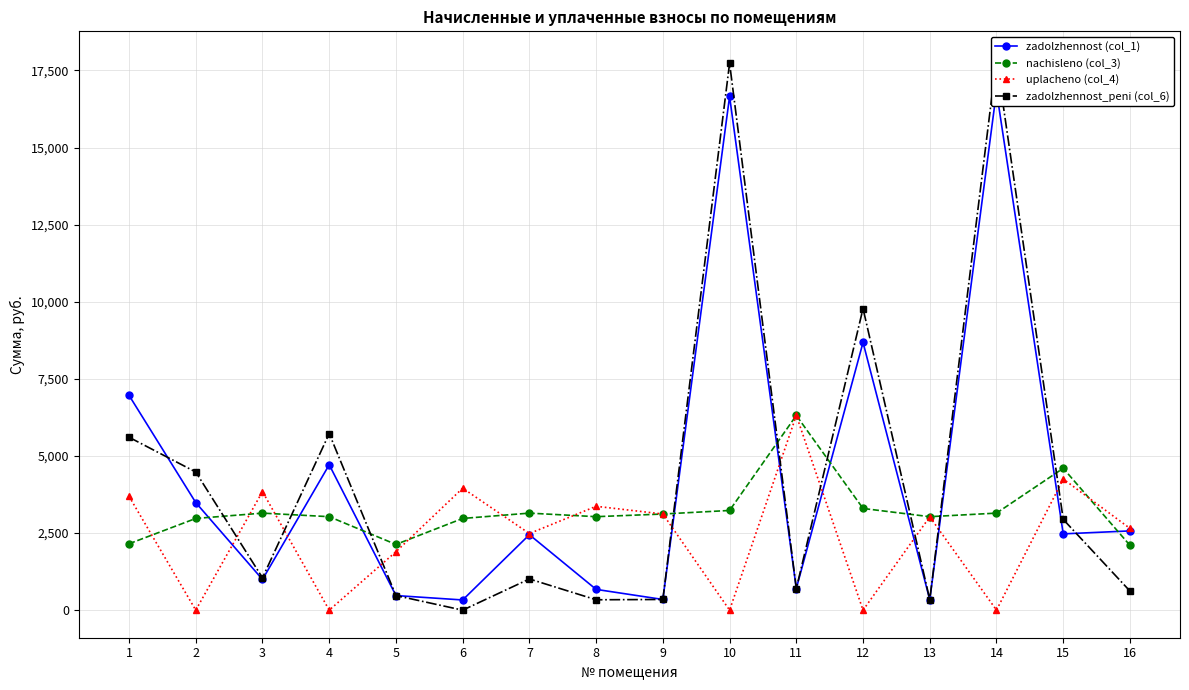

Which series has the largest range (max minus min)?

zadolzhennost_peni (col_6)